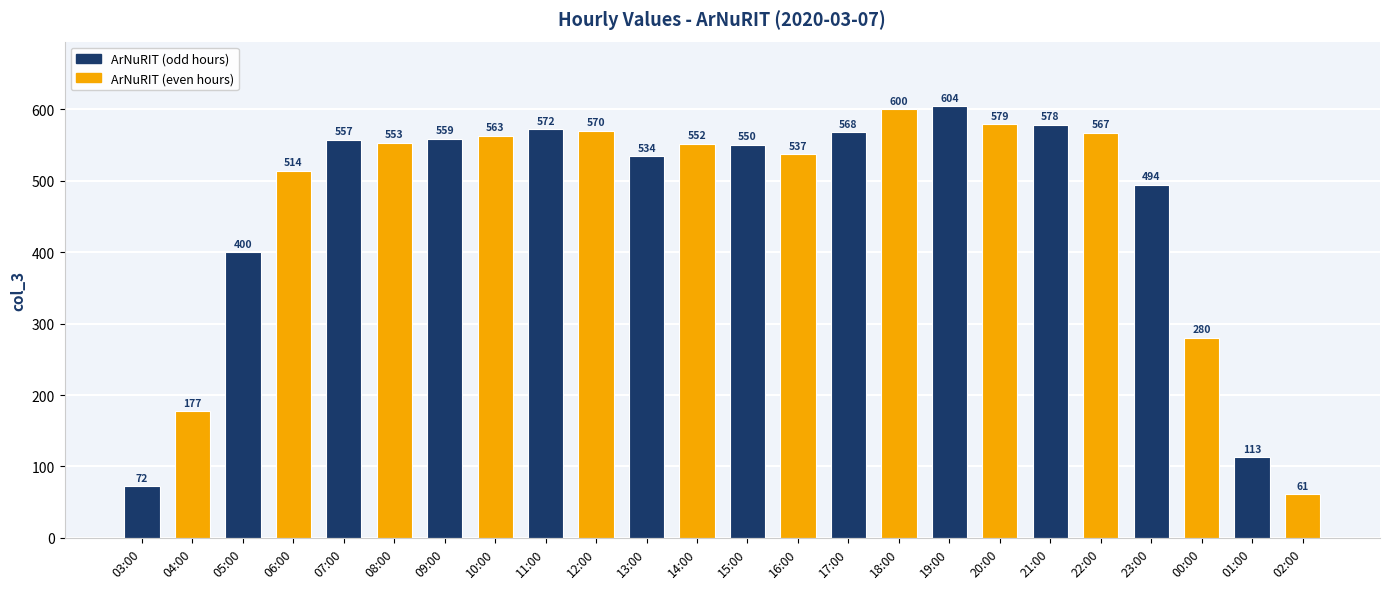

What is the sum of the values at 00:00 and 14:00?

832